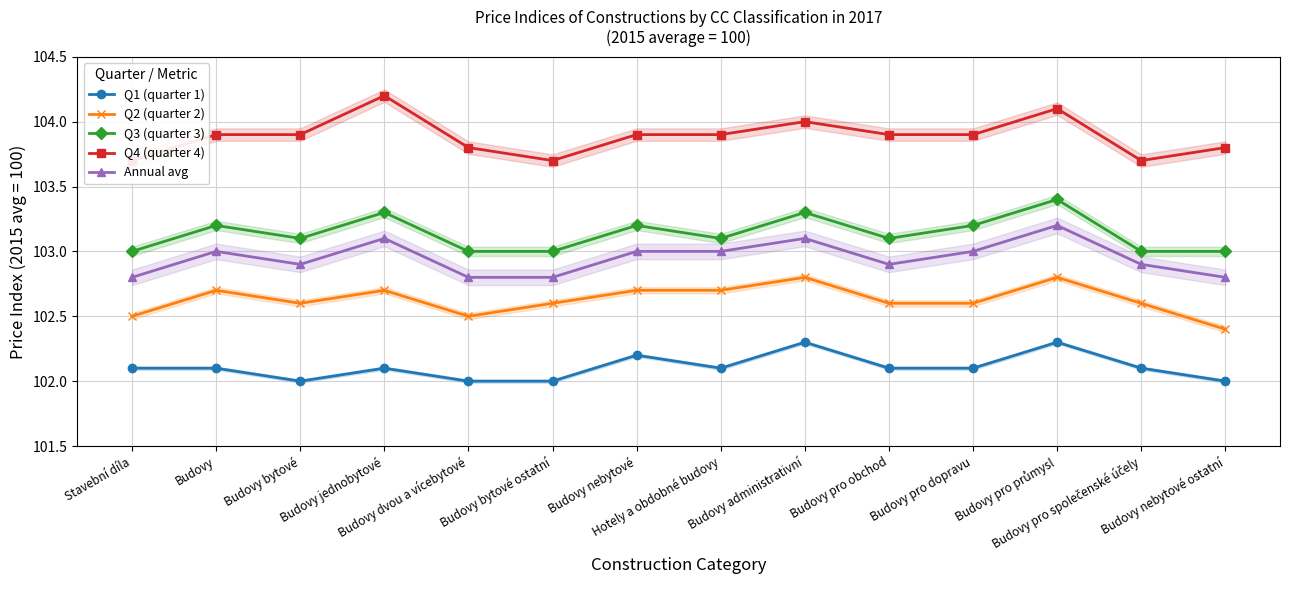

Reading left to right, what are all the values shown in this chart?

Q1 (quarter 1): Stavební díla=102.1	Budovy=102.1	Budovy bytové=102.0	Budovy jednobytové=102.1	Budovy dvou a vícebytové=102.0	Budovy bytové ostatní=102.0	Budovy nebytové=102.2	Hotely a obdobné budovy=102.1	Budovy administrativní=102.3	Budovy pro obchod=102.1	Budovy pro dopravu=102.1	Budovy pro průmysl=102.3	Budovy pro společenské účely=102.1	Budovy nebytové ostatní=102.0
Q2 (quarter 2): Stavební díla=102.5	Budovy=102.7	Budovy bytové=102.6	Budovy jednobytové=102.7	Budovy dvou a vícebytové=102.5	Budovy bytové ostatní=102.6	Budovy nebytové=102.7	Hotely a obdobné budovy=102.7	Budovy administrativní=102.8	Budovy pro obchod=102.6	Budovy pro dopravu=102.6	Budovy pro průmysl=102.8	Budovy pro společenské účely=102.6	Budovy nebytové ostatní=102.4
Q3 (quarter 3): Stavební díla=103.0	Budovy=103.2	Budovy bytové=103.1	Budovy jednobytové=103.3	Budovy dvou a vícebytové=103.0	Budovy bytové ostatní=103.0	Budovy nebytové=103.2	Hotely a obdobné budovy=103.1	Budovy administrativní=103.3	Budovy pro obchod=103.1	Budovy pro dopravu=103.2	Budovy pro průmysl=103.4	Budovy pro společenské účely=103.0	Budovy nebytové ostatní=103.0
Q4 (quarter 4): Stavební díla=103.7	Budovy=103.9	Budovy bytové=103.9	Budovy jednobytové=104.2	Budovy dvou a vícebytové=103.8	Budovy bytové ostatní=103.7	Budovy nebytové=103.9	Hotely a obdobné budovy=103.9	Budovy administrativní=104.0	Budovy pro obchod=103.9	Budovy pro dopravu=103.9	Budovy pro průmysl=104.1	Budovy pro společenské účely=103.7	Budovy nebytové ostatní=103.8
Annual avg: Stavební díla=102.8	Budovy=103.0	Budovy bytové=102.9	Budovy jednobytové=103.1	Budovy dvou a vícebytové=102.8	Budovy bytové ostatní=102.8	Budovy nebytové=103.0	Hotely a obdobné budovy=103.0	Budovy administrativní=103.1	Budovy pro obchod=102.9	Budovy pro dopravu=103.0	Budovy pro průmysl=103.2	Budovy pro společenské účely=102.9	Budovy nebytové ostatní=102.8